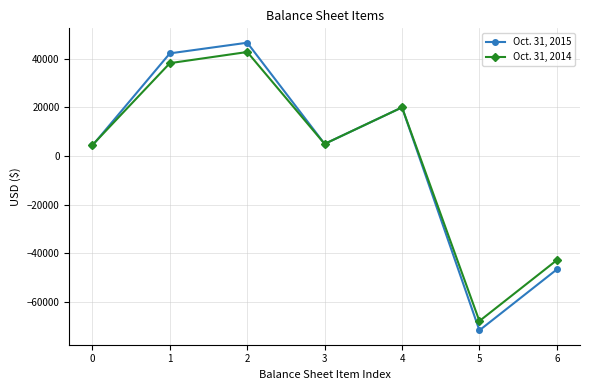

In Oct. 31, 2014, how many points are higher than both neighbors (excluding endpoints)?

2